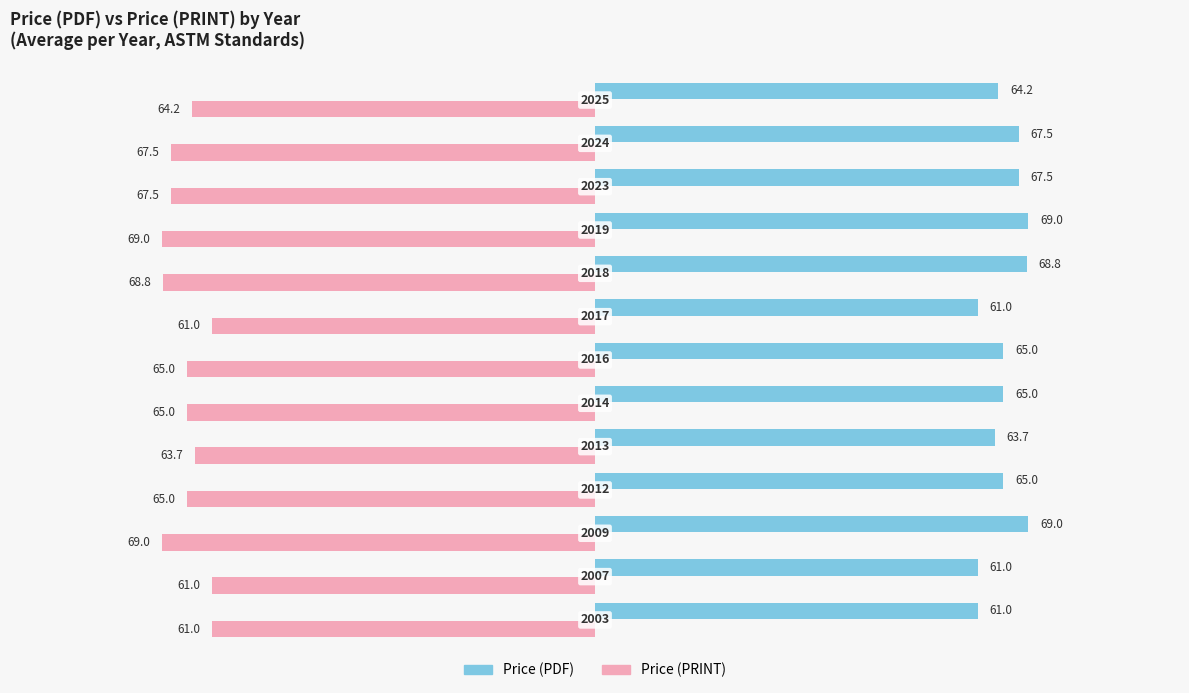

What is the difference between the maximum and minimum values in the Price (PDF) series?

8.0